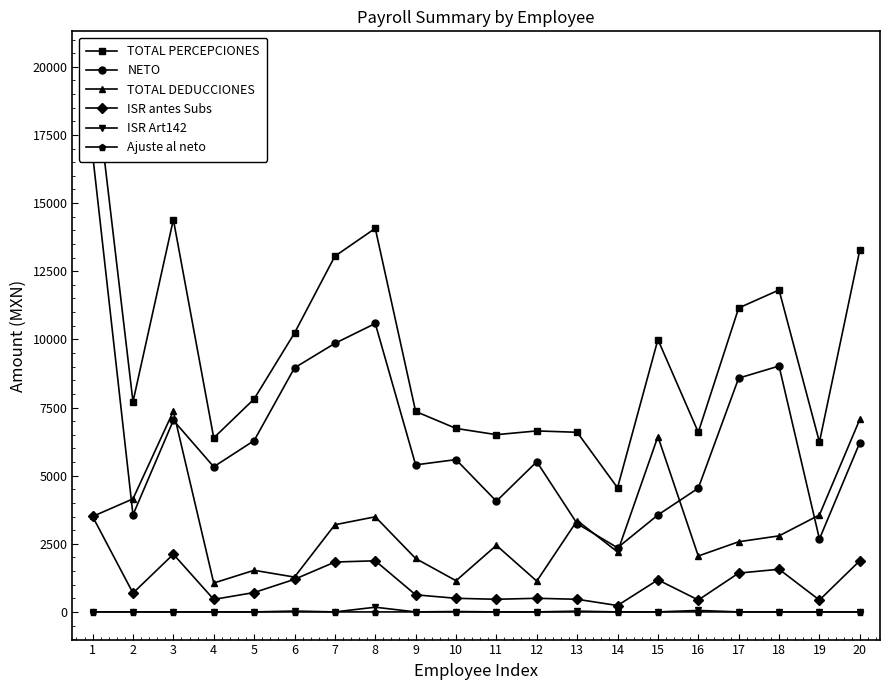

What are all the series names shown in the legend?

TOTAL PERCEPCIONES, NETO, TOTAL DEDUCCIONES, ISR antes Subs, ISR Art142, Ajuste al neto